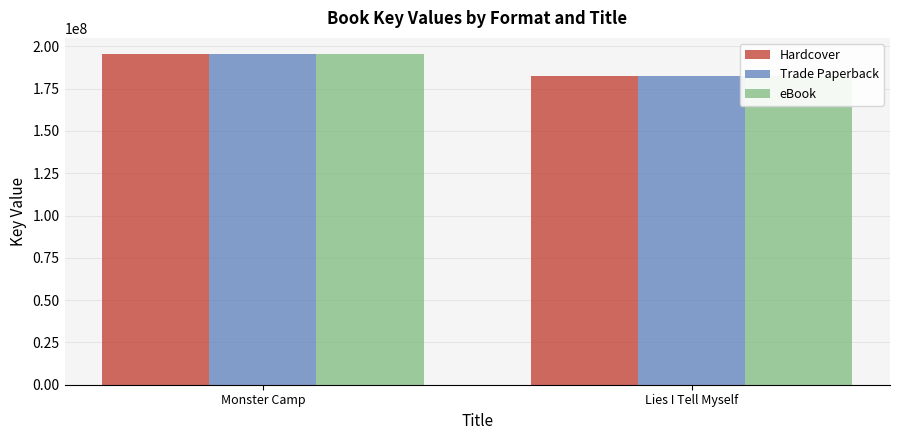

What are all the series names shown in the legend?

Hardcover, Trade Paperback, eBook